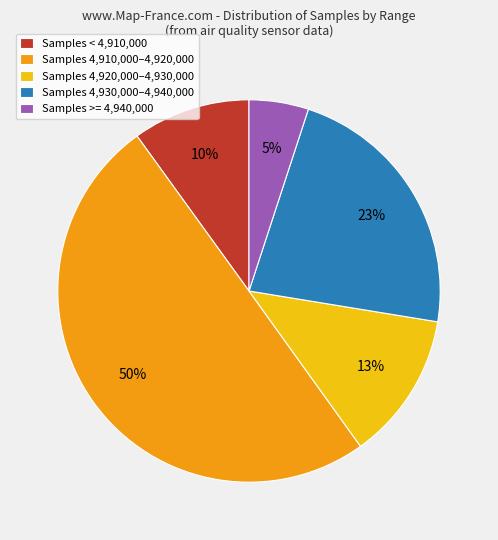

Between Samples 4,920,000–4,930,000 and Samples >= 4,940,000, which is larger?

Samples 4,920,000–4,930,000